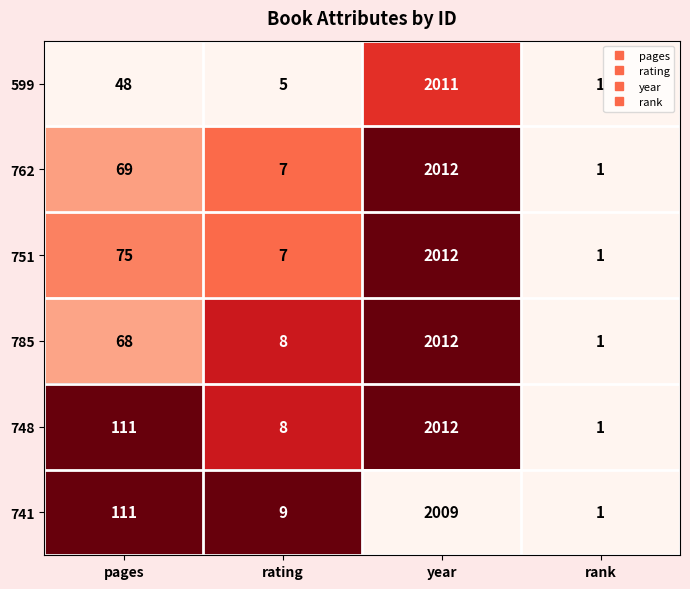

Rank the categories by 785 value from lowest to highest.

rank, rating, pages, year